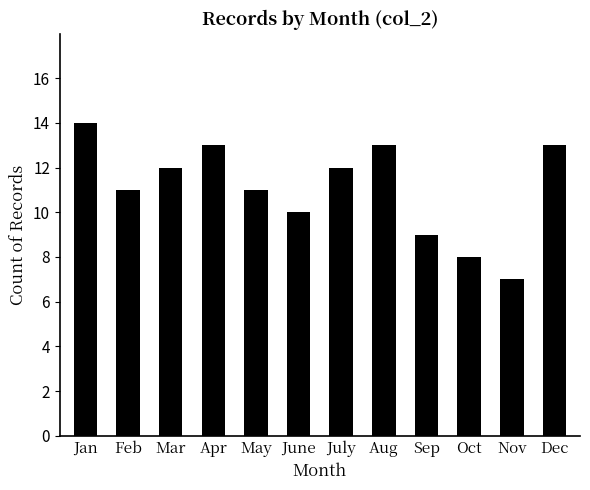

True or false: the data shows 18 at Mar.

False